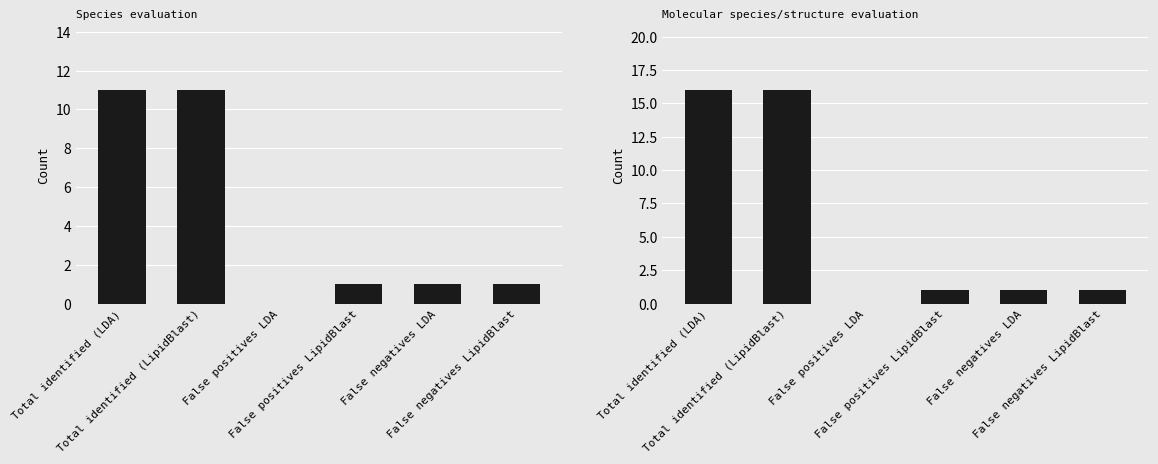

What are all the series names shown in the legend?

Species evaluation, Molecular species evaluation